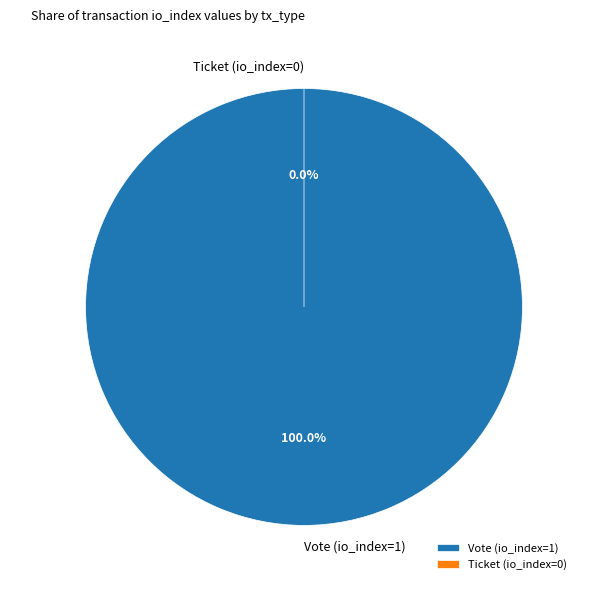

To the nearest percent, what is the combined percentage of Vote (io_index=1) and Ticket (io_index=0)?

100%